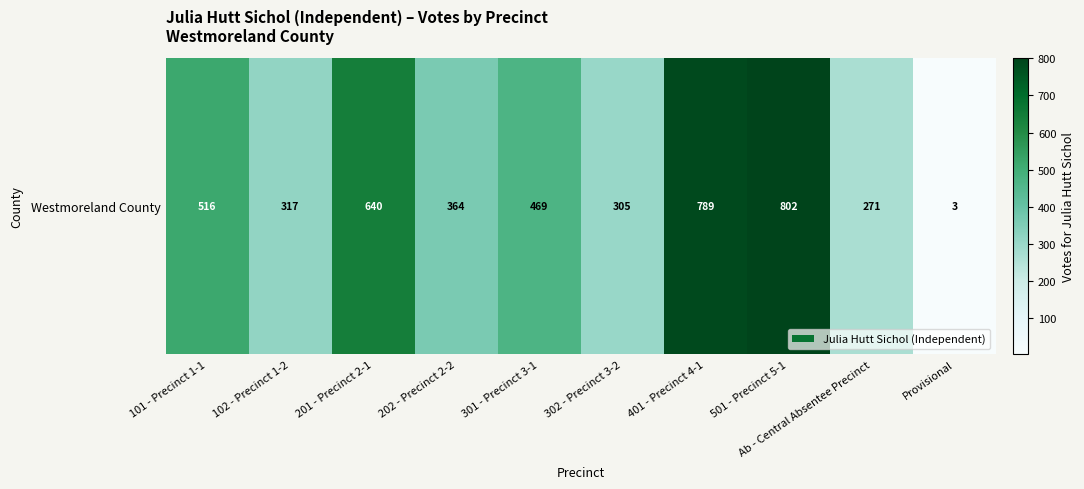

How many categories are shown in the chart?

10